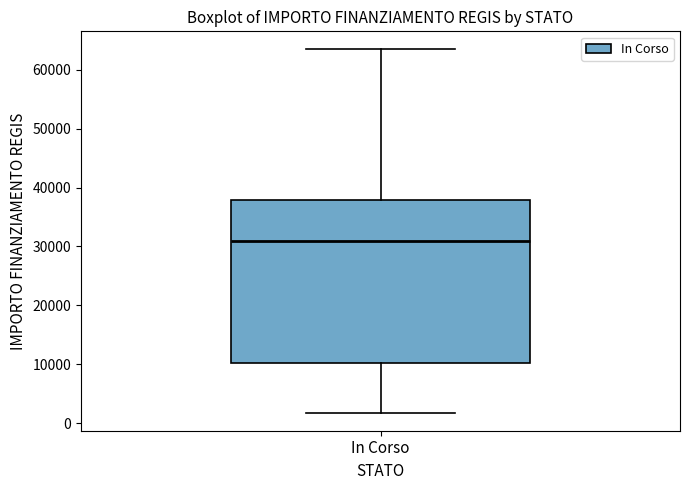

Read this box plot against the y-axis: the position of the median line, the range covered by the box, and the ends of both whiskers. The values are not printed on the chart, so give them approximately, as read against the axis.

median 31000, box 10000 to 38000, whiskers 2000 to 63000